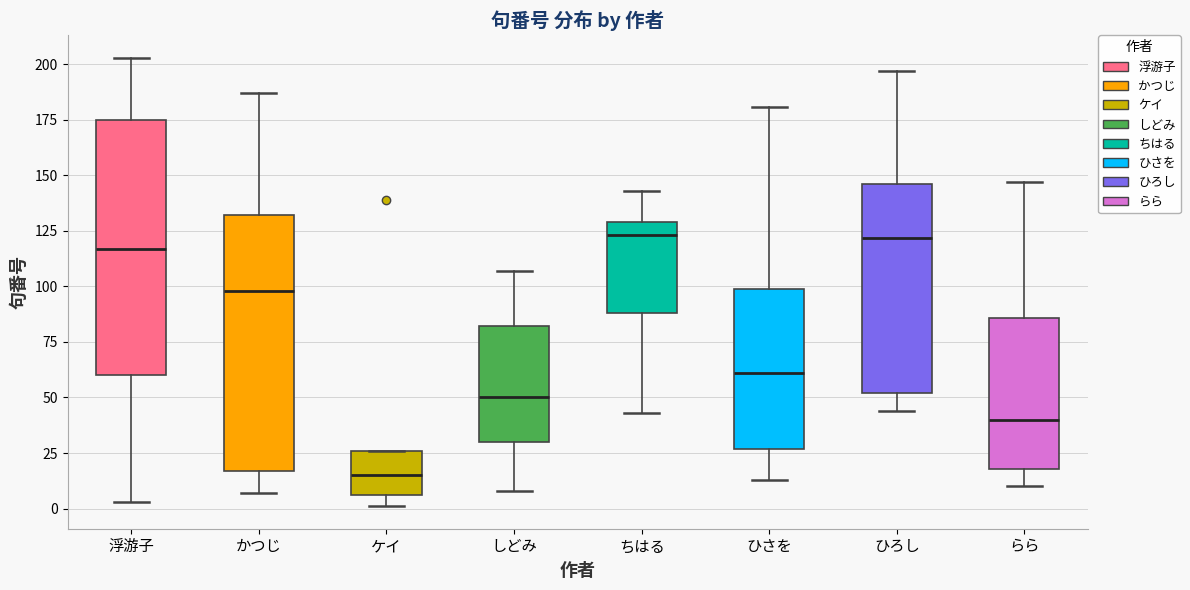

Reading left to right, read every box against the y-axis: the position of its median line, the range the box covers, and the ends of its whiskers. The values are not printed on the chart, so give them approximately, as read against the axis.

浮游子: median 115, box 60 to 175, whiskers 5 to 205
かつじ: median 100, box 15 to 130, whiskers 5 to 185
ケイ: median 15, box 5 to 25, whiskers 0 to 25
しどみ: median 50, box 30 to 80, whiskers 10 to 105
ちはる: median 125, box 90 to 130, whiskers 45 to 145
ひさを: median 60, box 25 to 100, whiskers 15 to 180
ひろし: median 120, box 50 to 145, whiskers 45 to 195
らら: median 40, box 20 to 85, whiskers 10 to 145